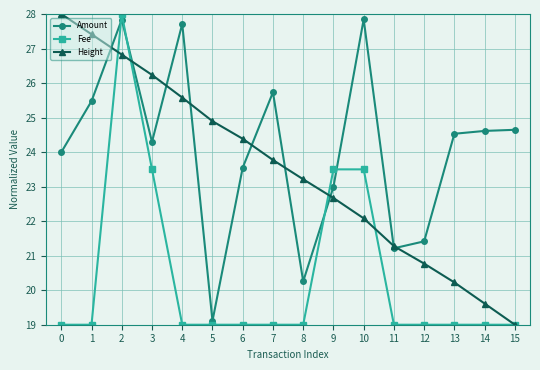

What is the minimum value shown in the chart?

19.0